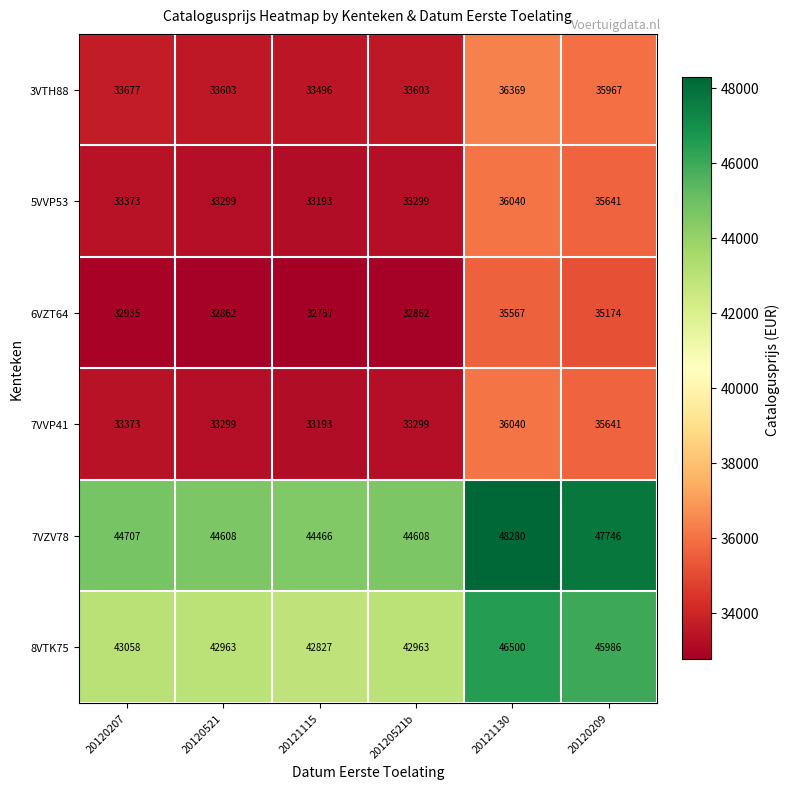

What is the difference between the maximum and second lowest values in the 8VTK75 series?

3537